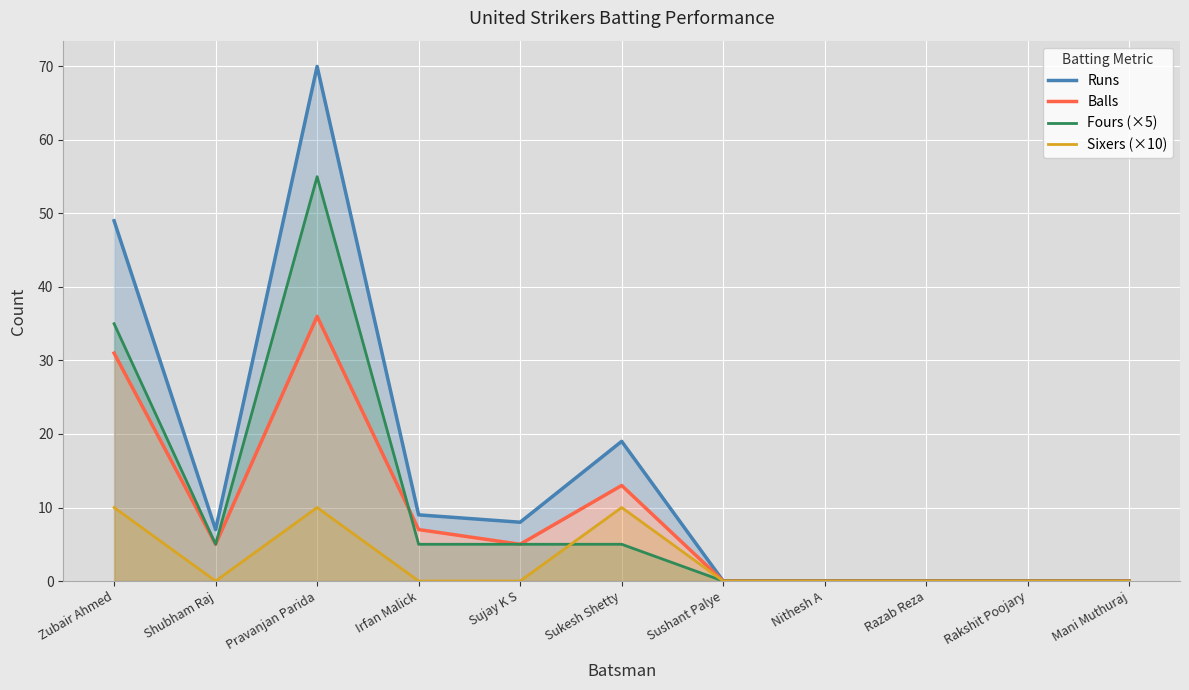

What is the total value across all series at Sujay K S?

18